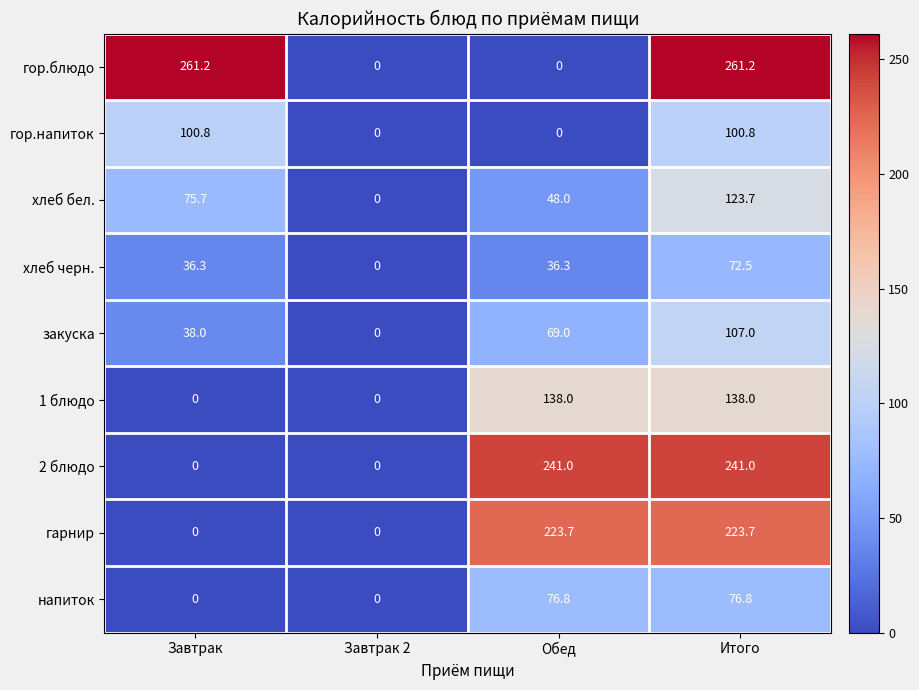

Which series has the largest total across all categories?

гор.блюдо